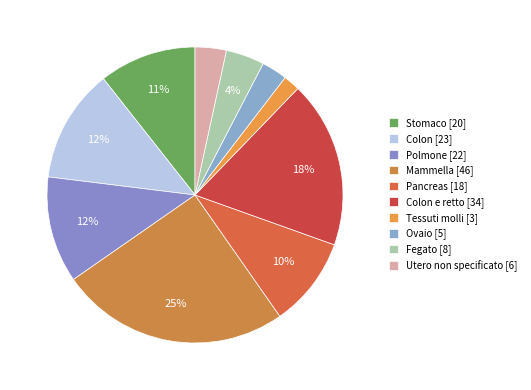

Which category has the biggest portion of the pie?

Mammella